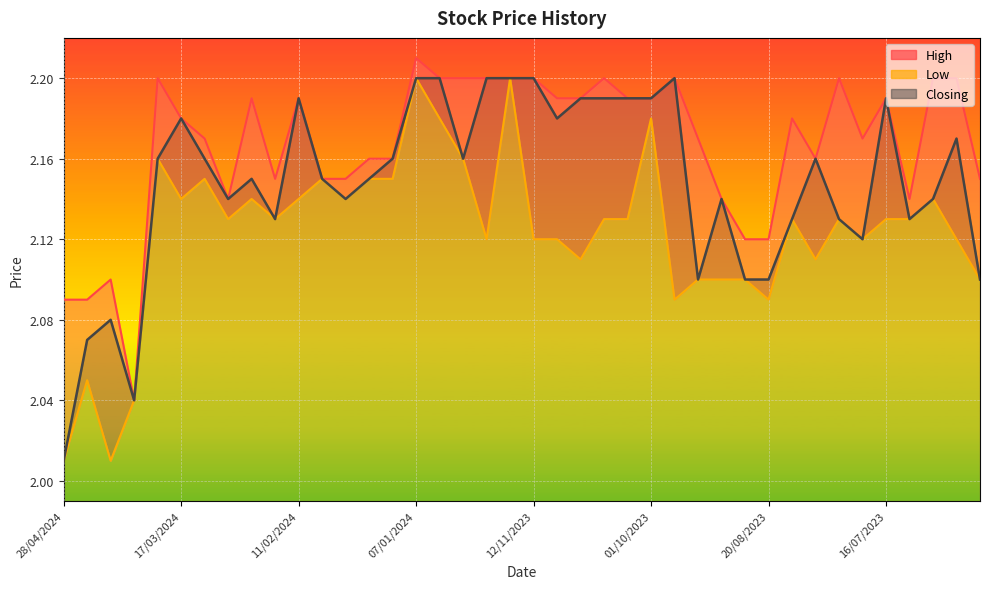

What is the lowest value of the High series?

2.0